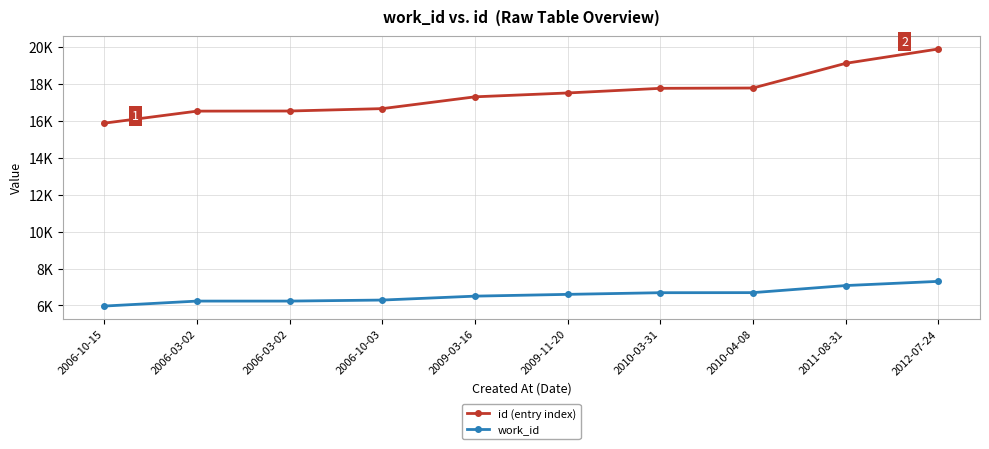

True or false: work_id and id (entry index) cross at least once.

False